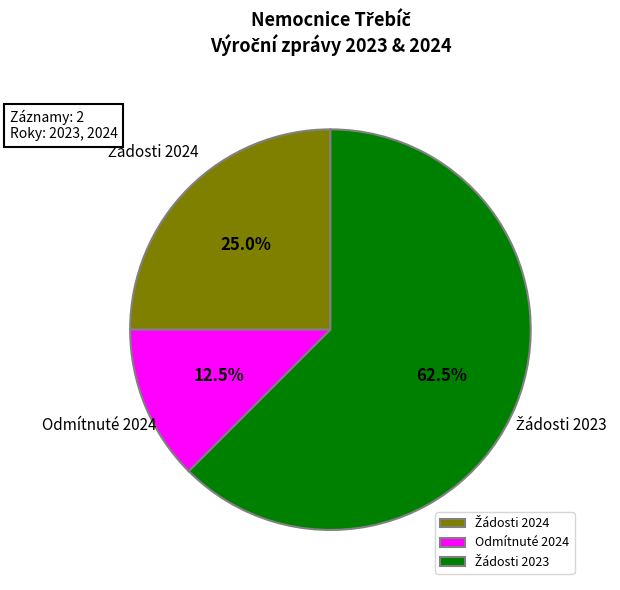

How many segments does this pie chart have?

3